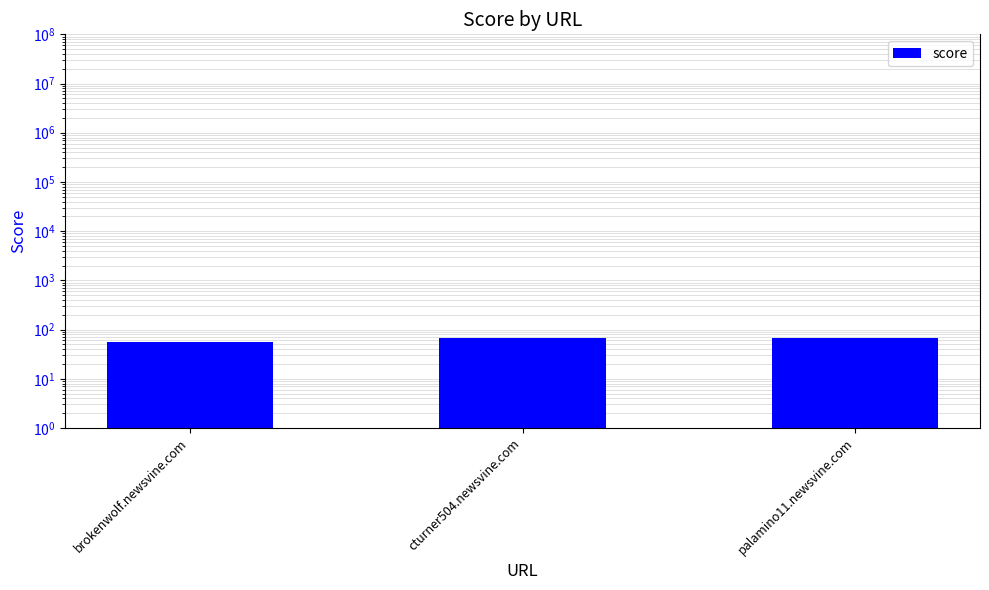

Reading right to left, transcribe all the data shown in this chart.

68	68	56